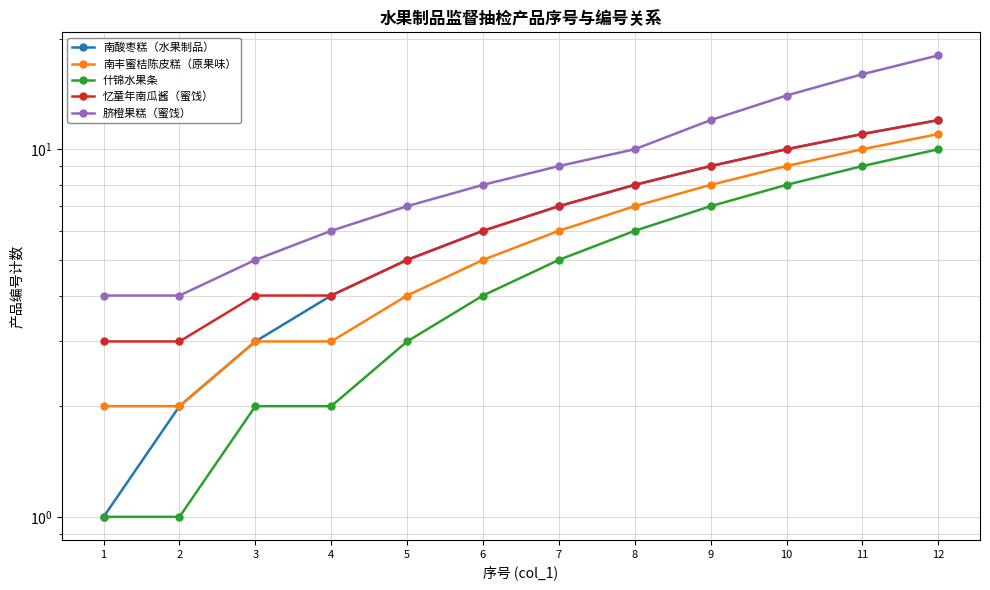

True or false: 脐橙果糕（蜜饯） and 南酸枣糕（水果制品） intersect in this chart.

False